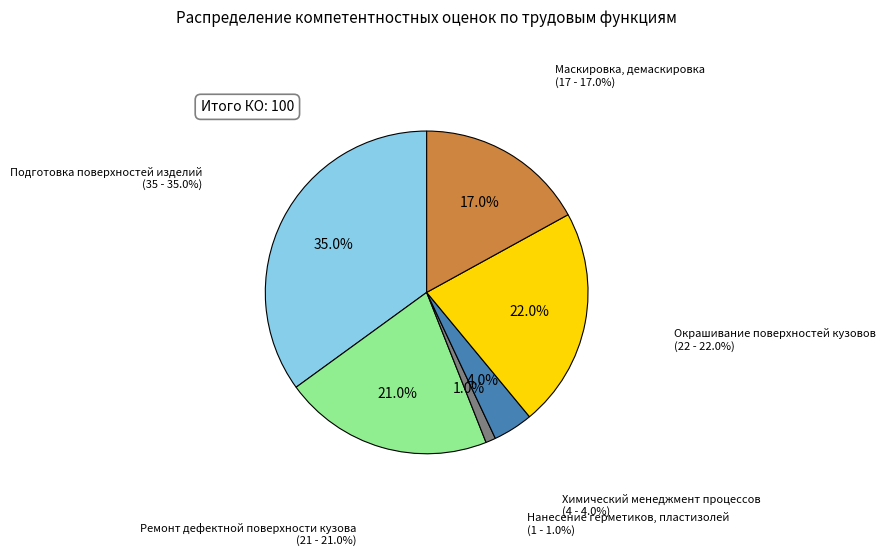

How many segments does this pie chart have?

6